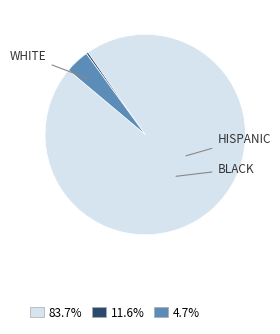

Does any single category account for the majority?

Yes